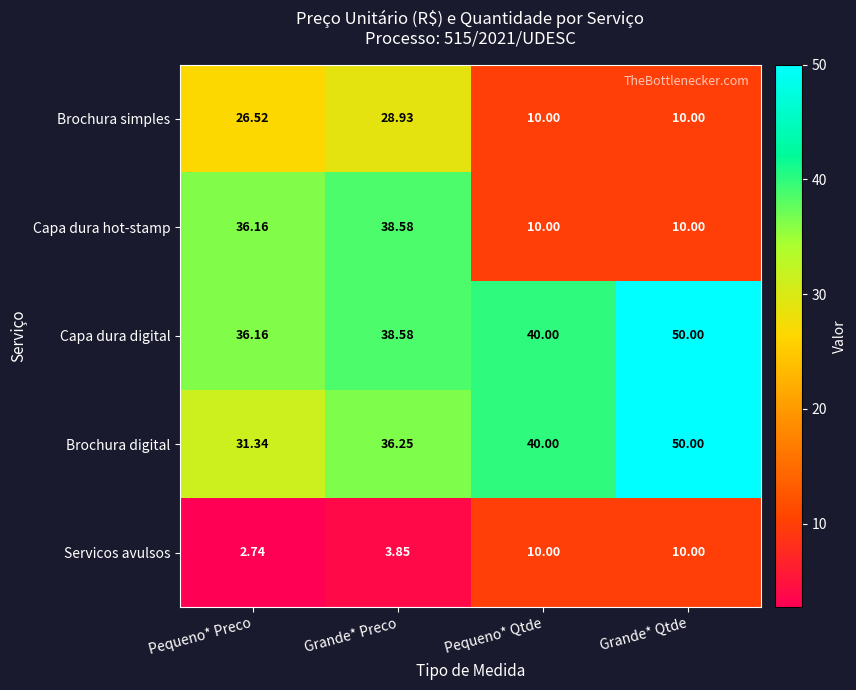

Which series has the largest range (max minus min)?

Capa dura hot-stamp